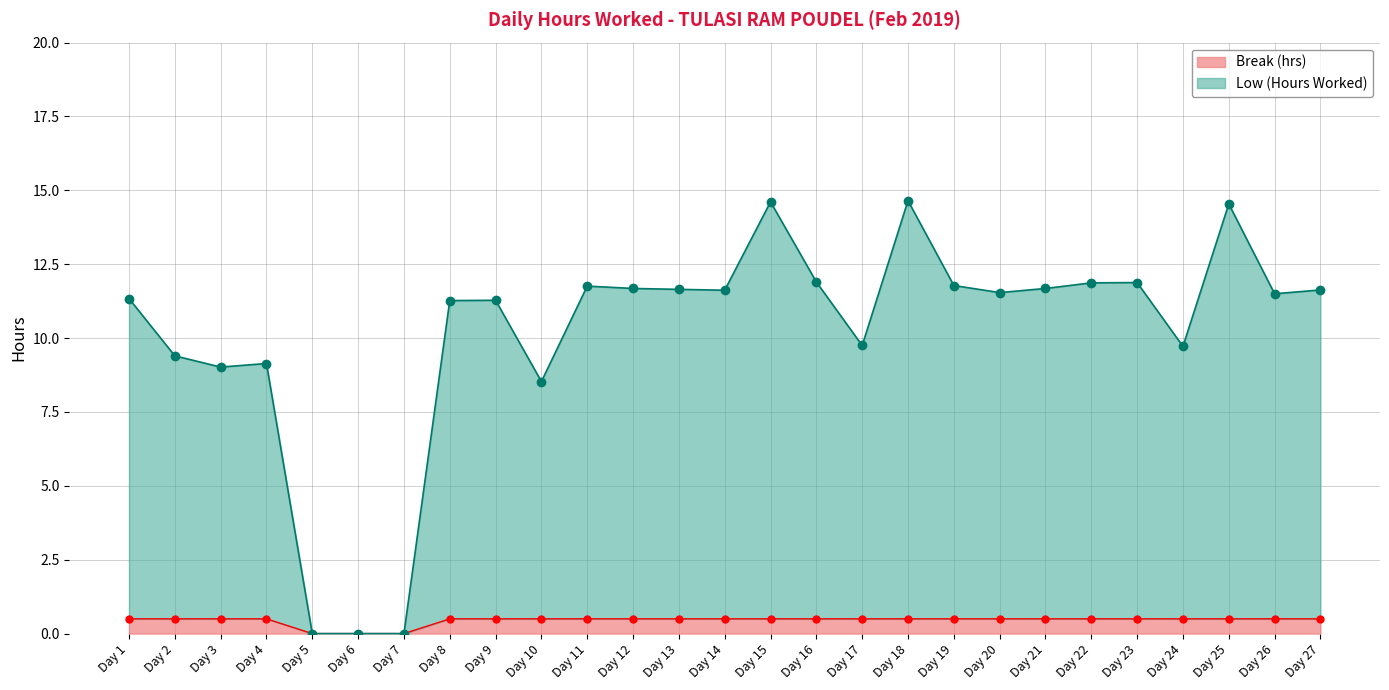

What is the value of the 20th point from the left?

11.5